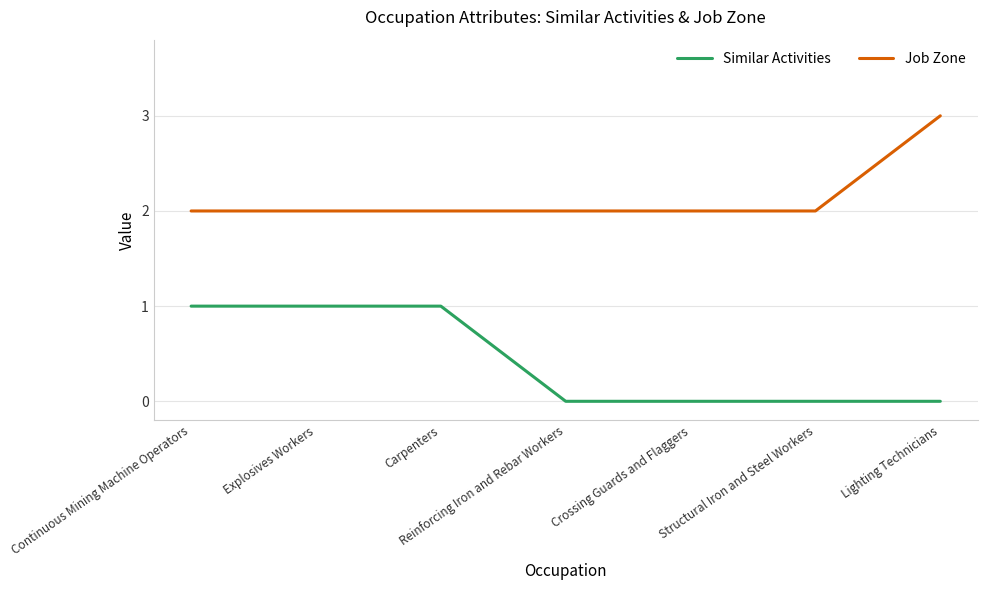

True or false: Job Zone and Similar Activities cross at least once.

False